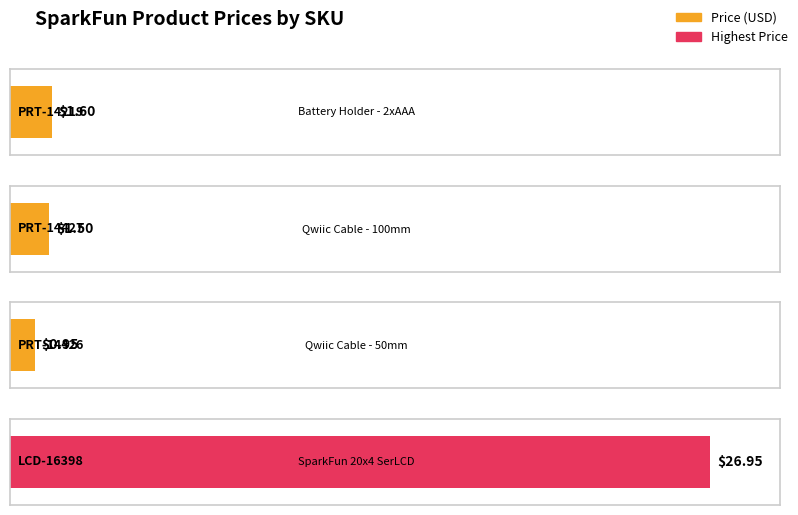

Reading left to right, what are all the values shown in this chart?

PRT-14219=1.6	PRT-14427=1.5	PRT-14426=0.9	LCD-16398=26.9